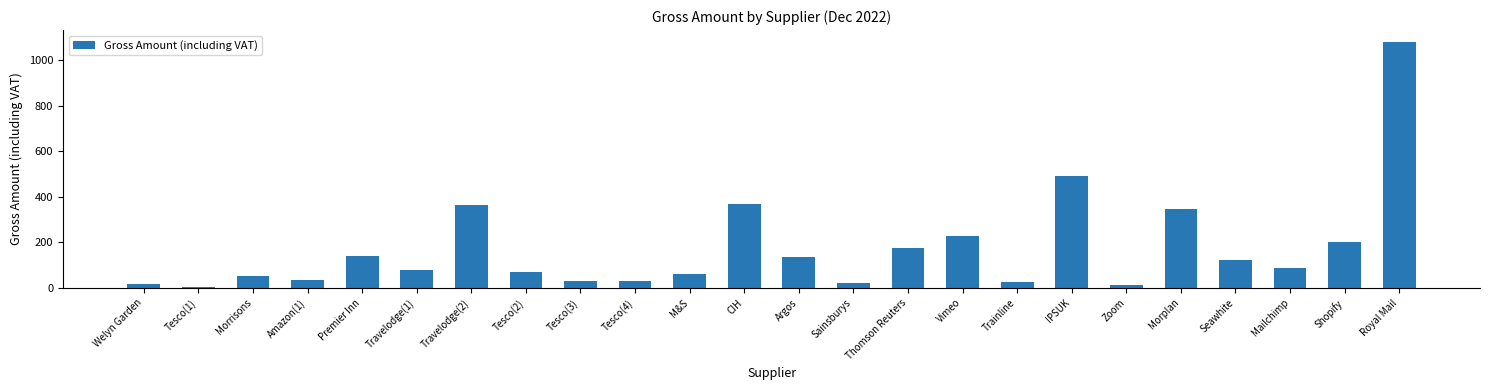

What is the label of the 9th bar from the right?

Vimeo